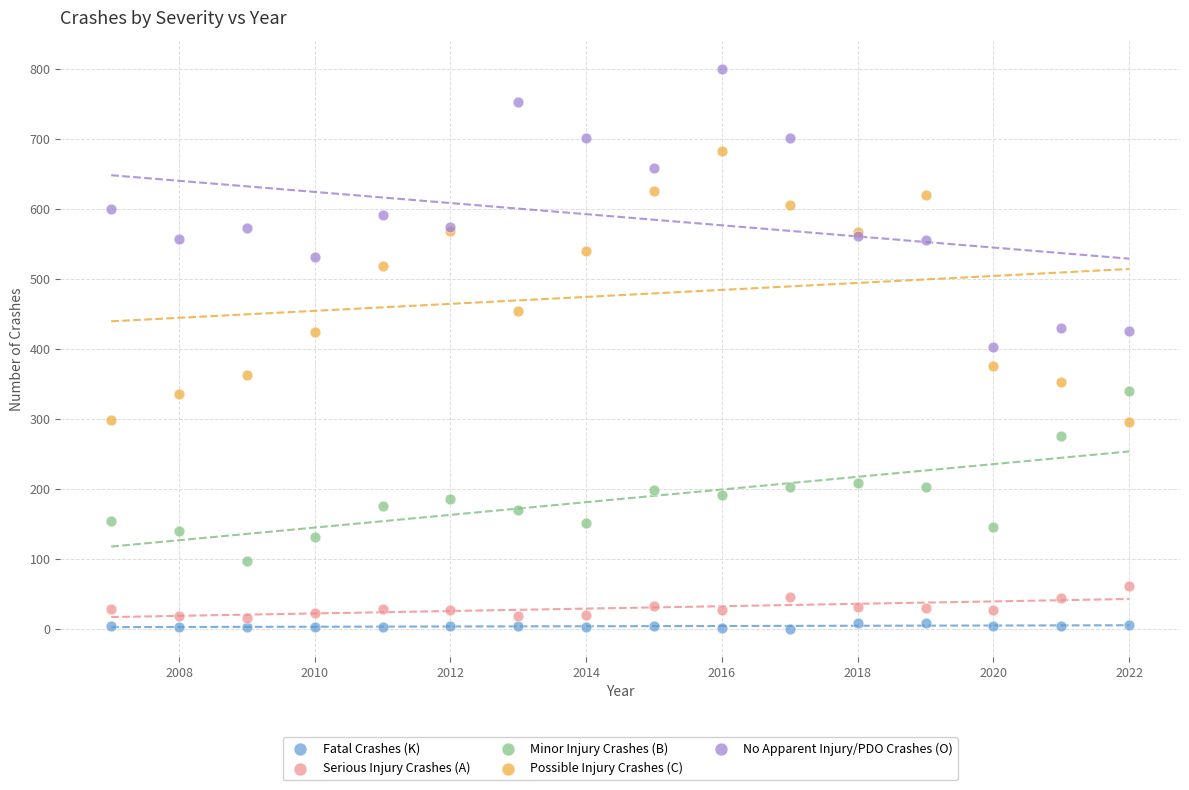

Which series has the widest spread of Y values?

No Apparent Injury/PDO Crashes (O)